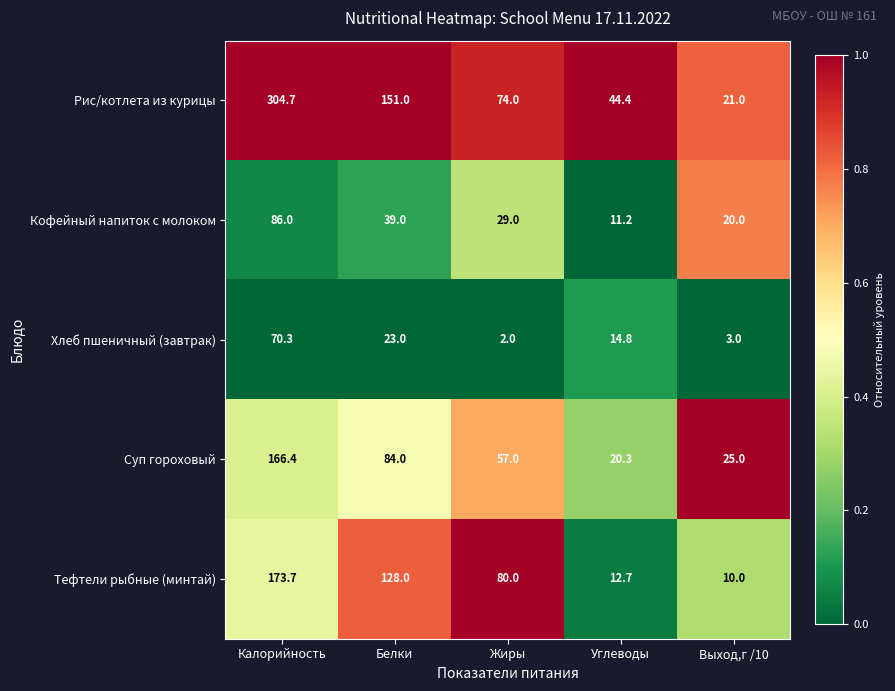

Which category has the lowest value in the Тефтели рыбные (минтай) series?

Выход,г /10